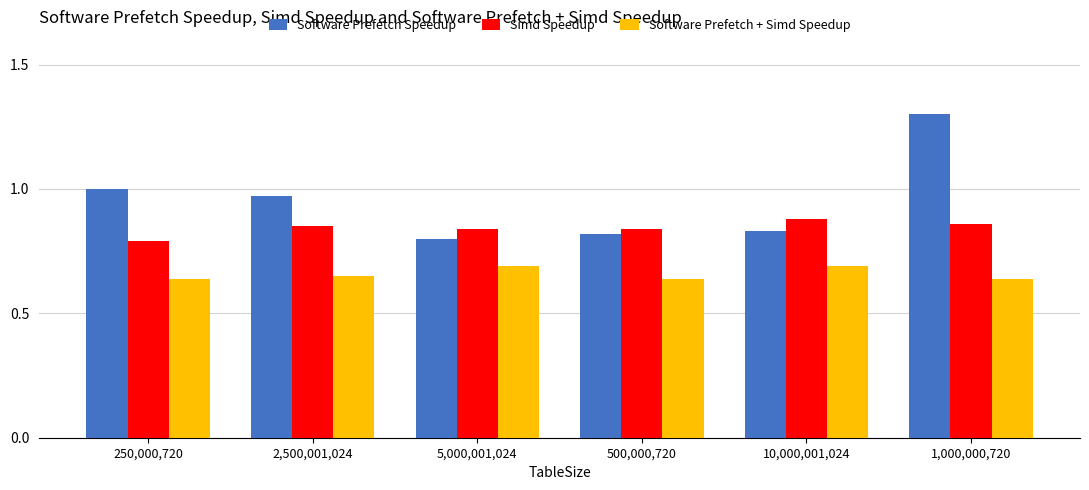

Which series has the largest total across all categories?

Software Prefetch Speedup